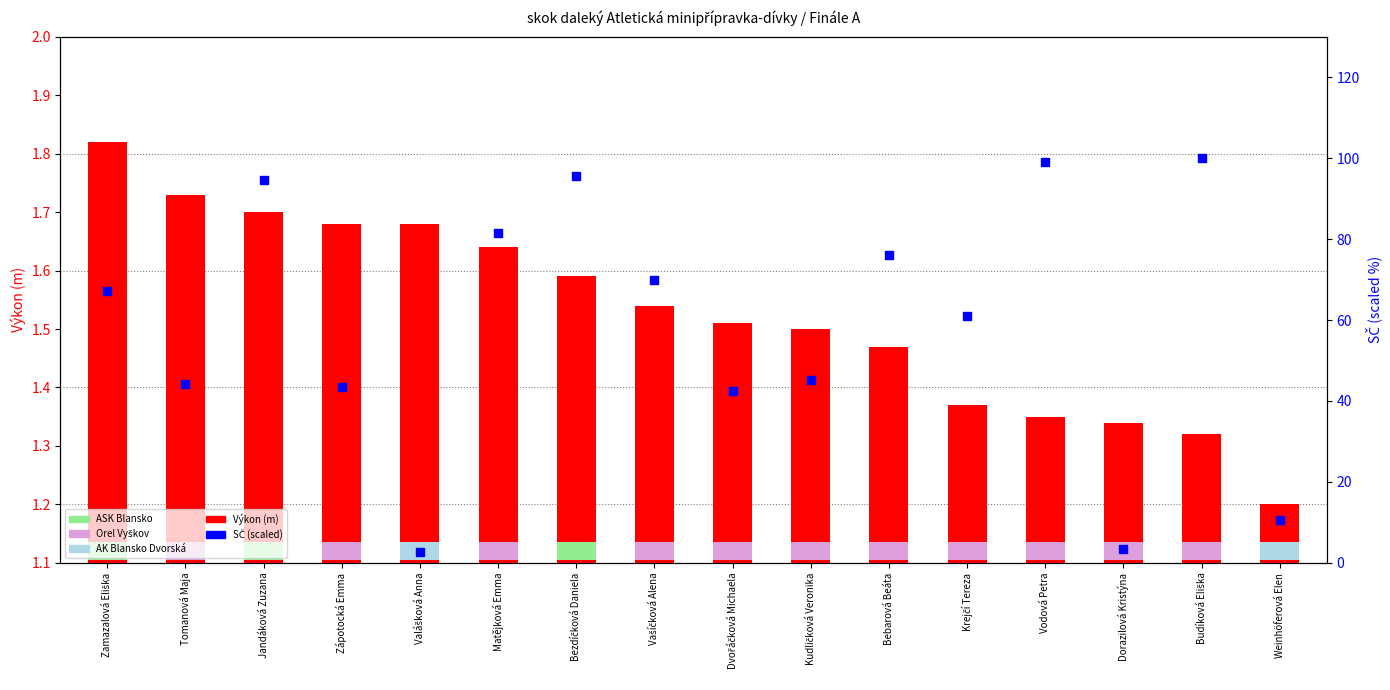

What are all the series names shown in the legend?

Výkon, SČ (scaled)